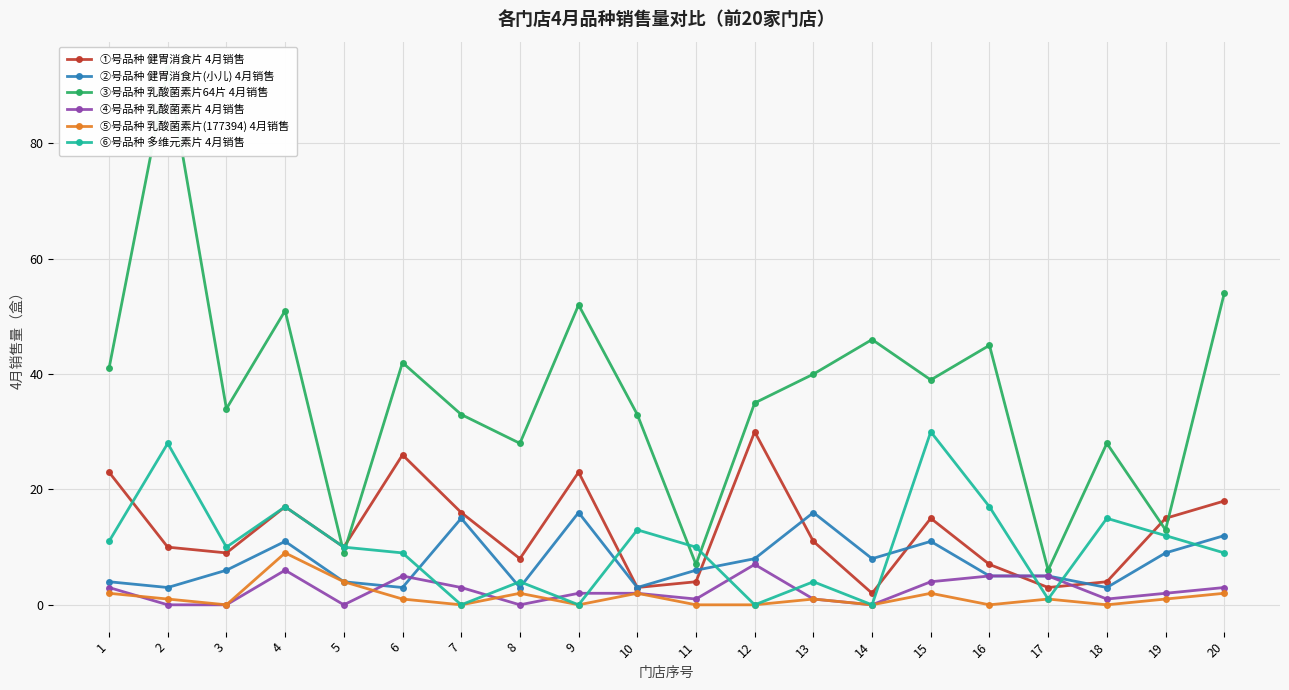

How many categories are shown in the chart?

20